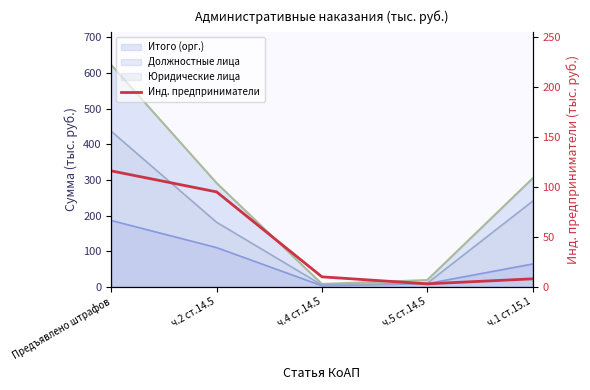

Reading left to right, extract all data points from this chart.

116	95	10	3	8